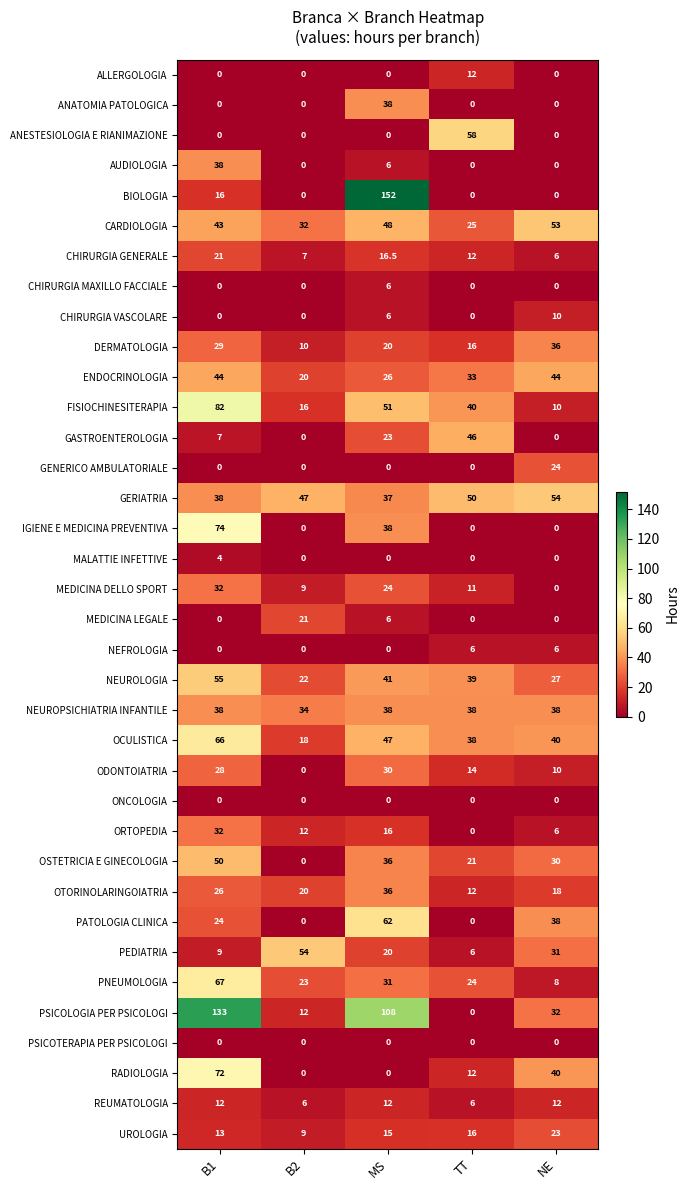

What is the sum of all MEDICINA LEGALE values?

27.0